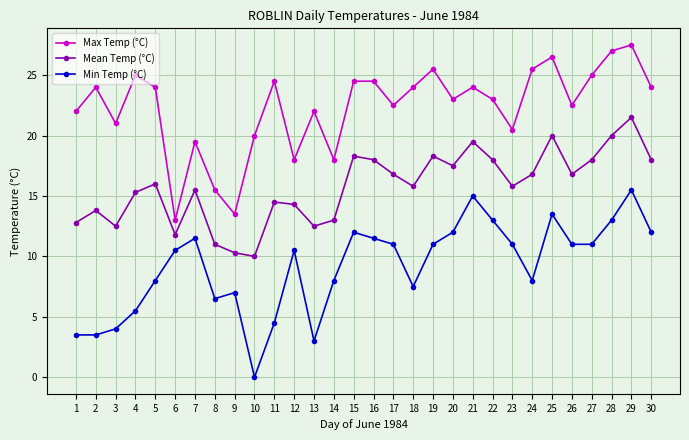

How many lines are shown in the chart?

3